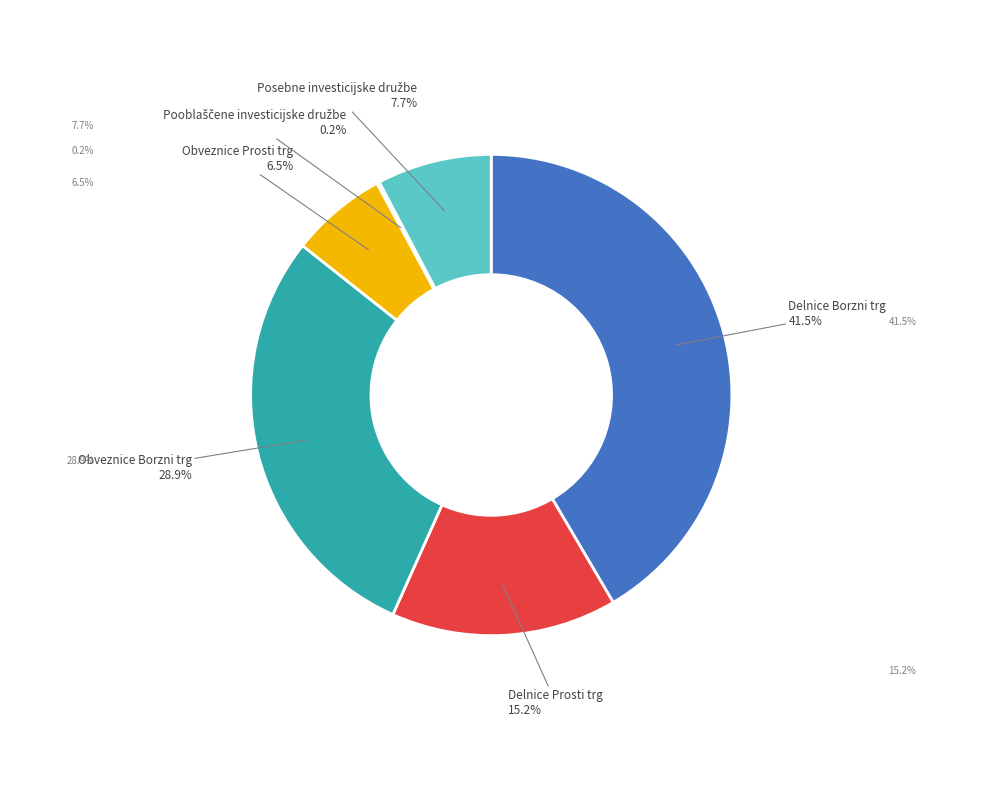

Does any single category account for the majority?

No